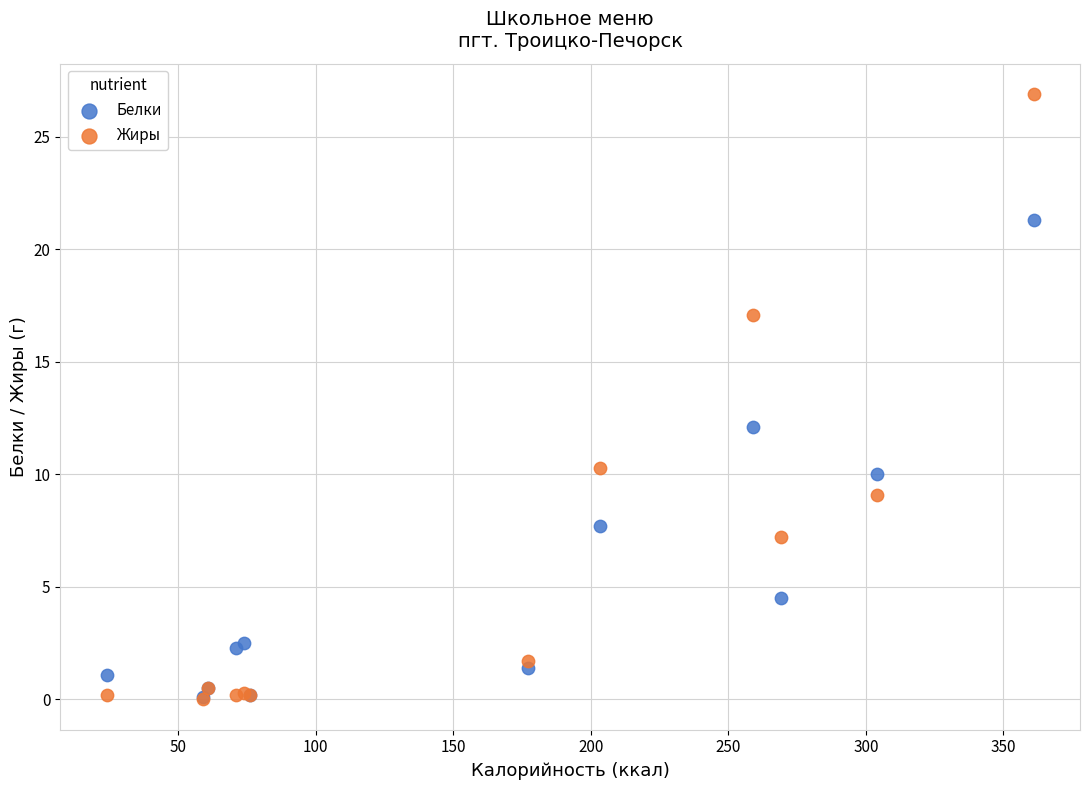

In the Жиры series, what Y value is closest to 13?

10.3